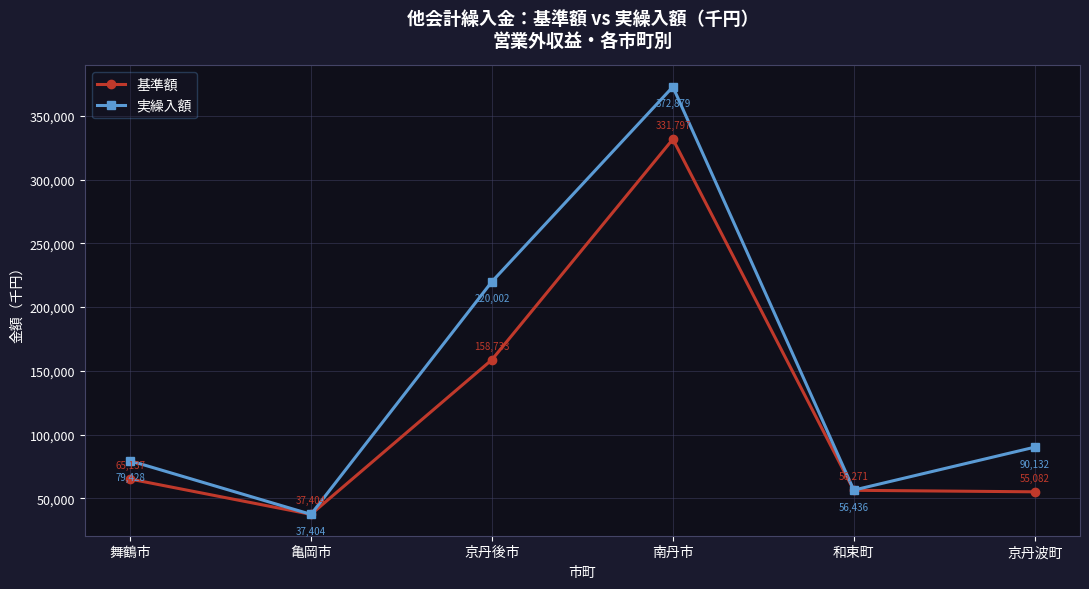

How many series are shown in this chart?

2